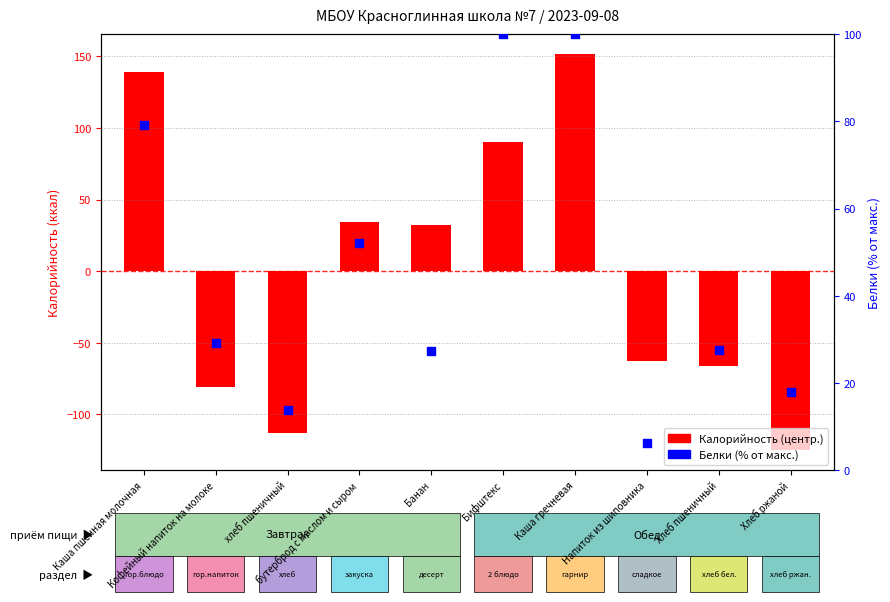

Which series contains the highest Y value?

Калорийность (центрированная)